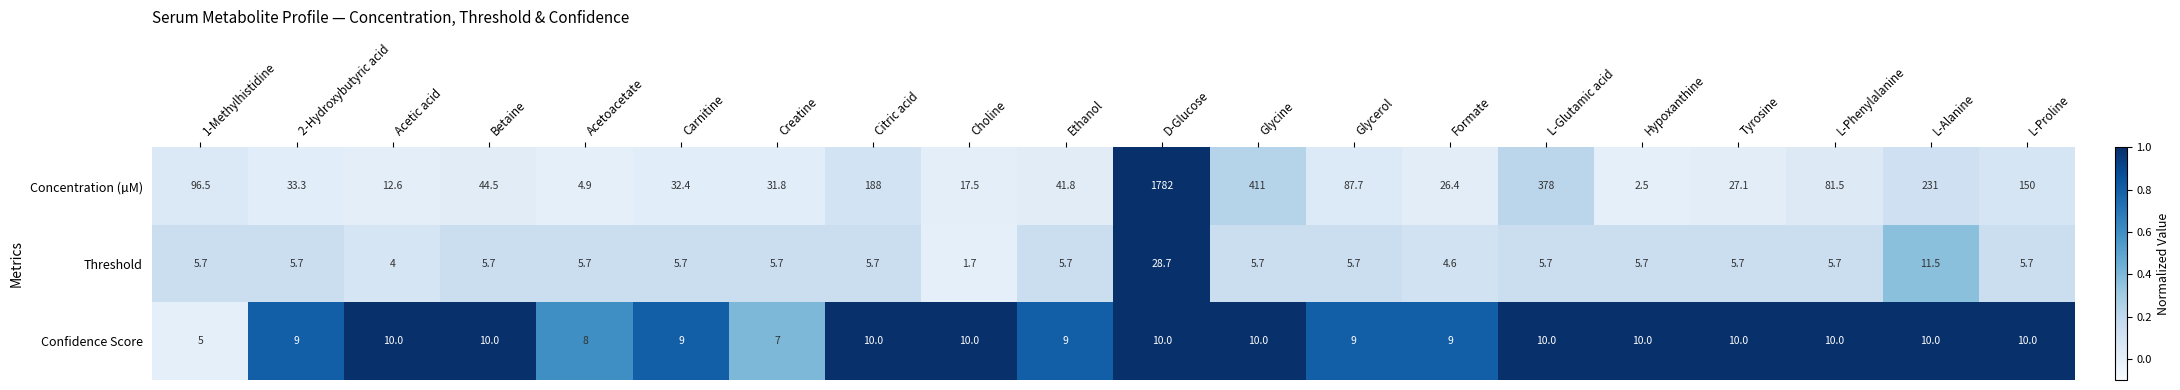

How many values in the Threshold series are below 5?

3